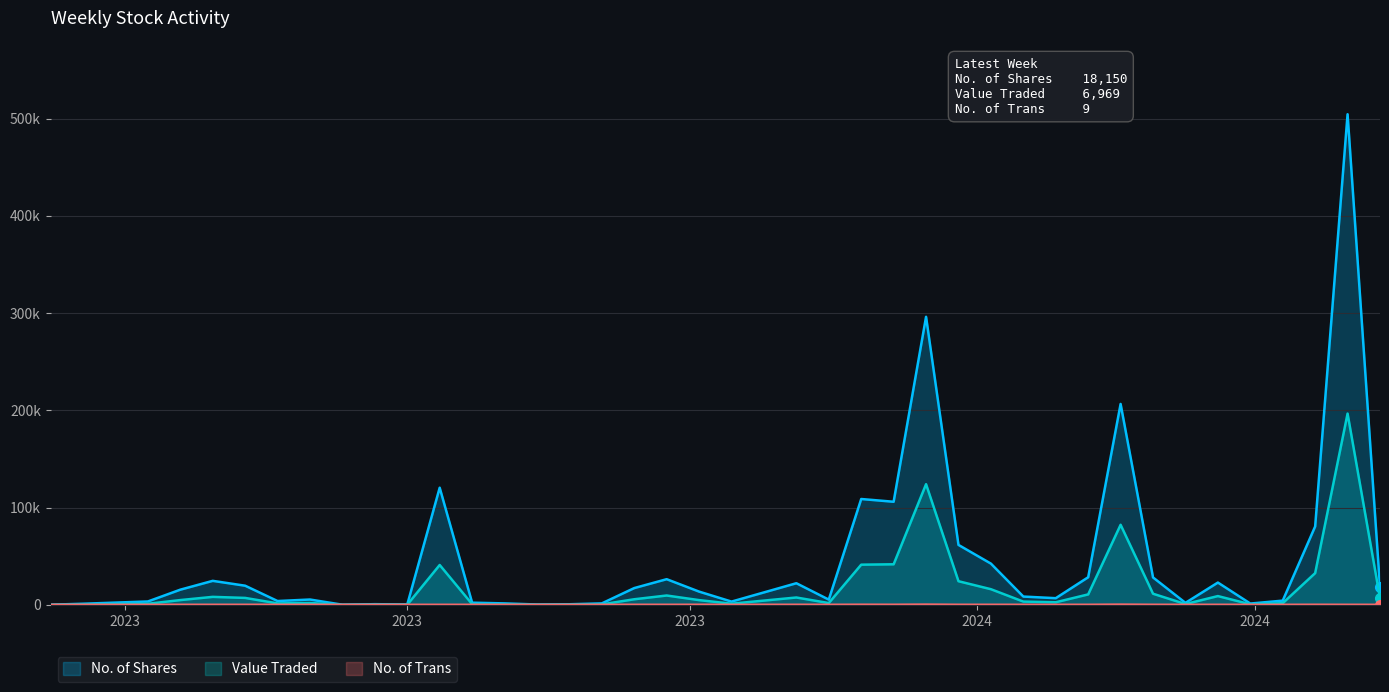

Which series has the widest spread of values?

No. of Shares